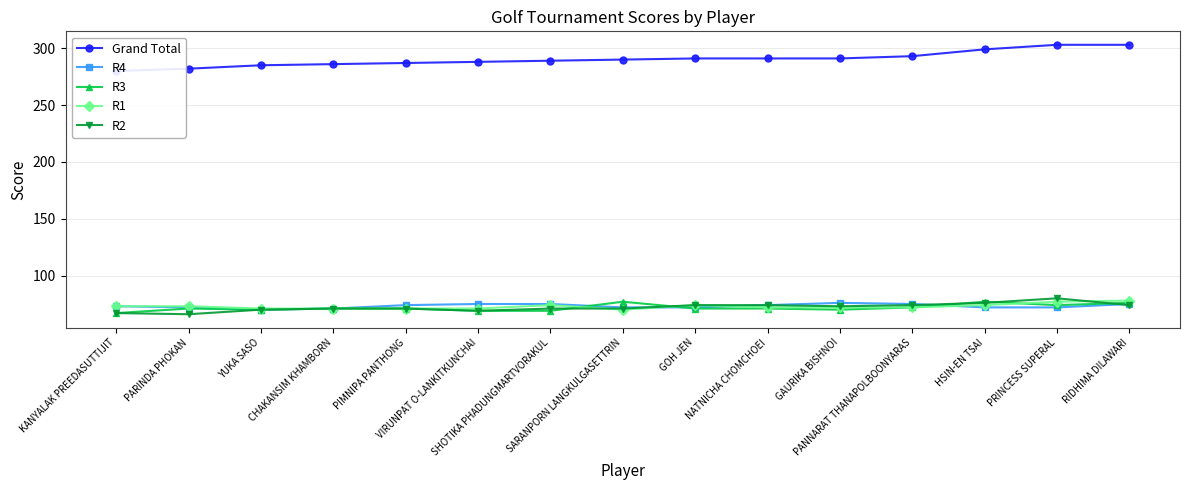

What is the sum of all R1 values?

1093